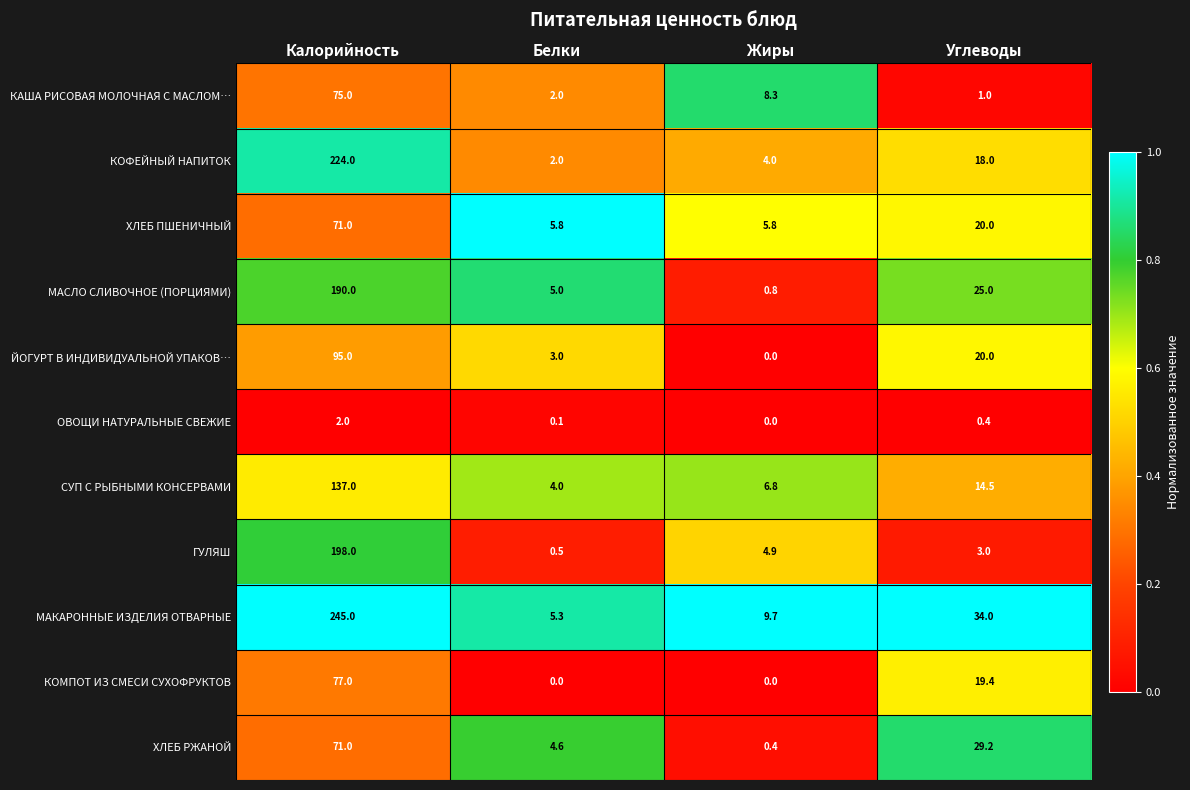

At which category does the chart reach its peak across all series?

Калорийность